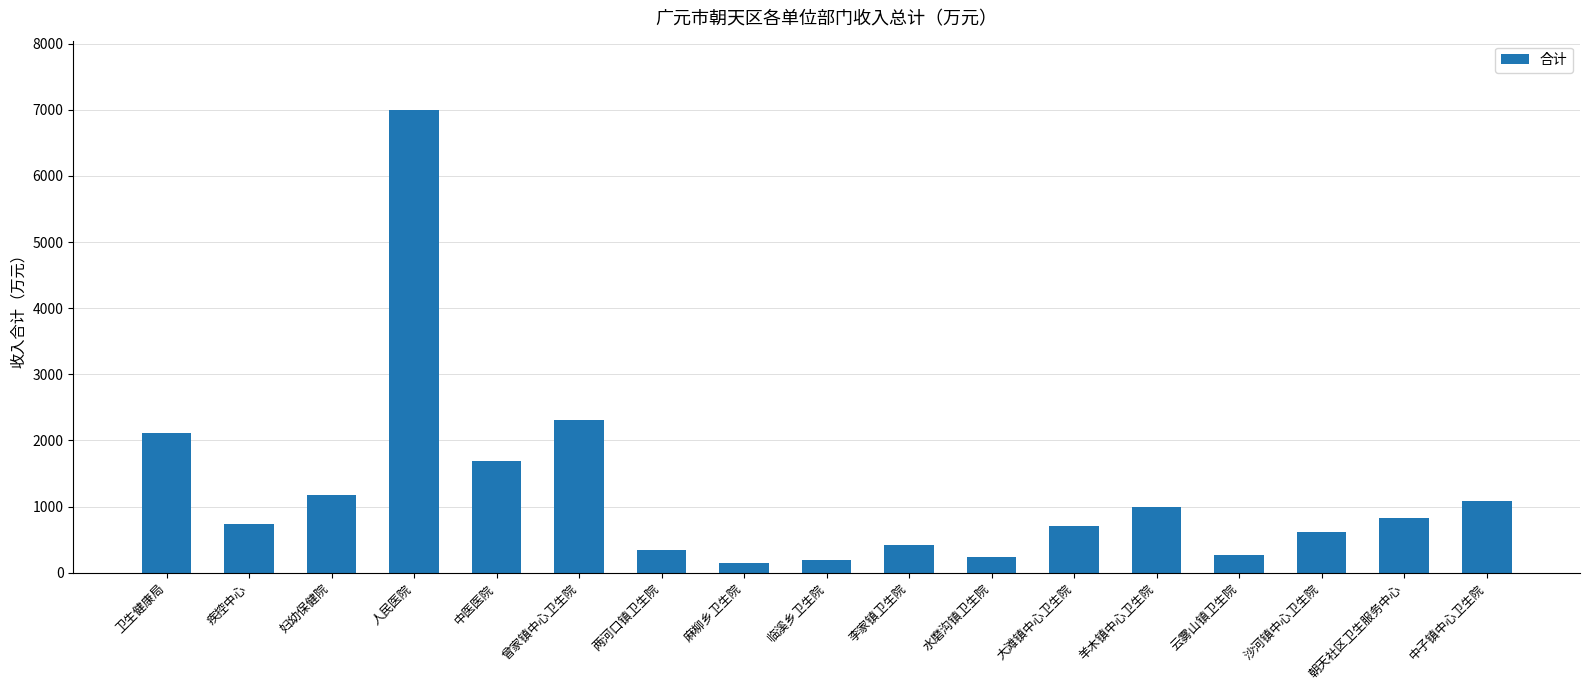

Reading left to right, extract all data points from this chart.

2118.3	736.1	1168.8	6997.0	1685.0	2315.3	341.5	154.0	188.6	421.4	232.3	700.8	997.8	269.6	610.2	820.8	1082.4